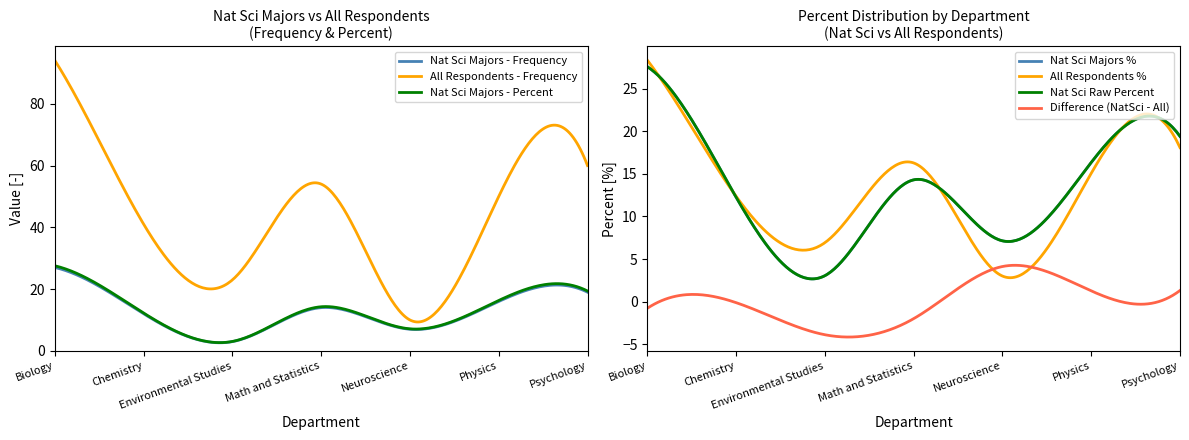

What is the spread (max minus min) of values at Chemistry?

29.0